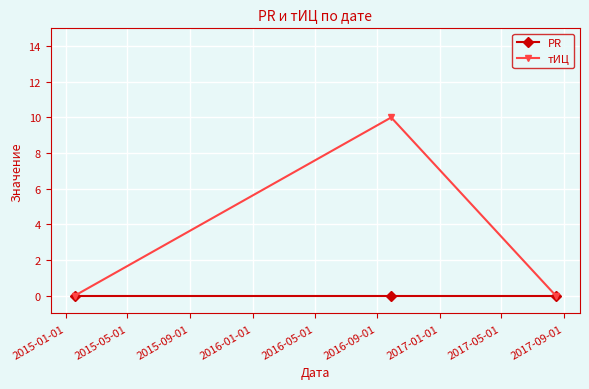

What is the value of the тИЦ point at the 2nd from the left?

10